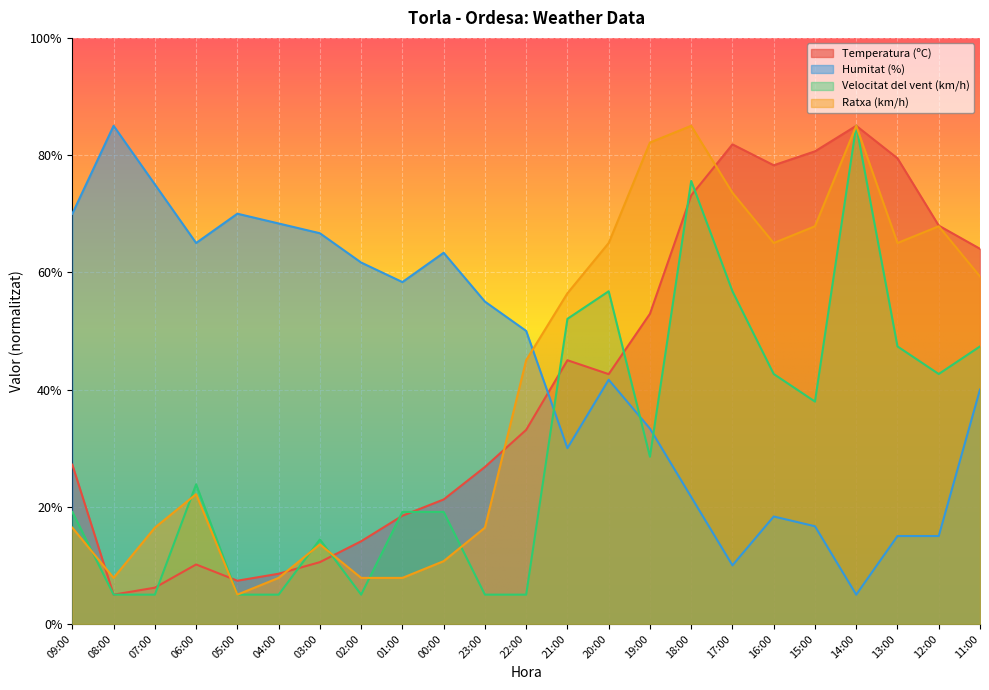

Between which two adjacent categories do Ratxa (km/h) and Velocitat del vent (km/h) first intersect?

09:00 and 08:00